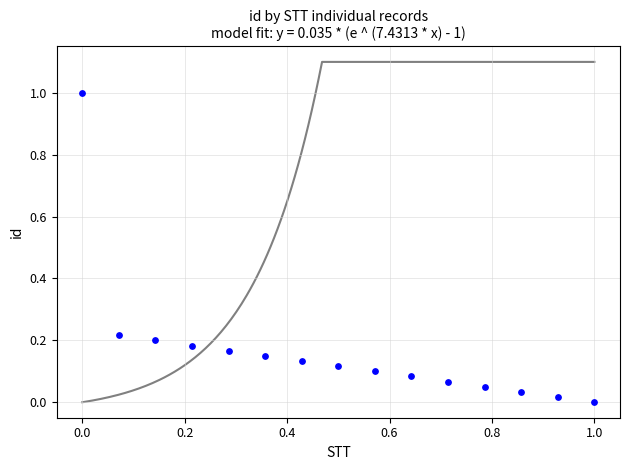

What is the range of Y values (max minus min)?

1.0